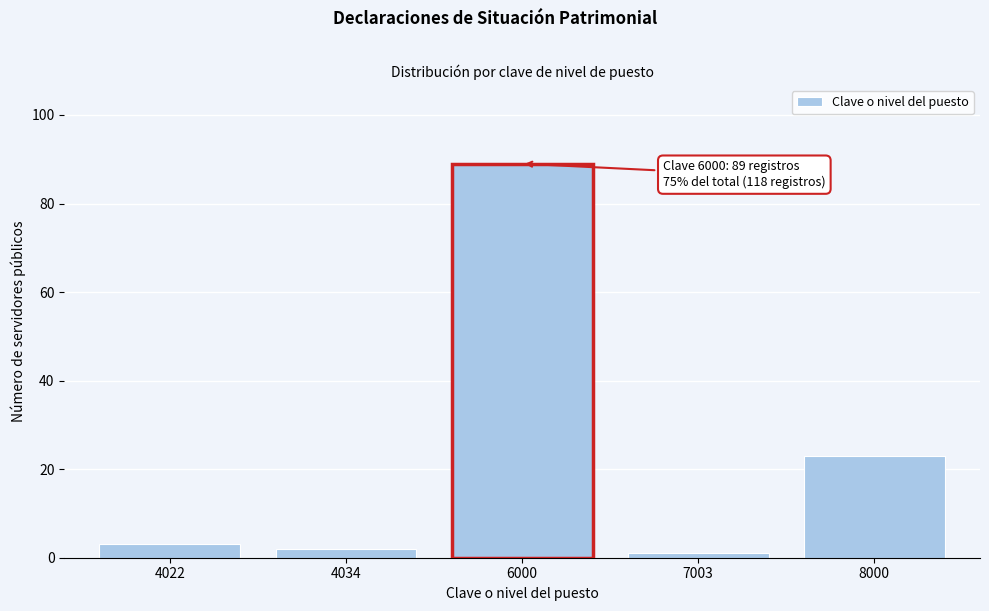

Reading left to right, extract all data points from this chart.

4022=3	4034=2	6000=89	7003=1	8000=23